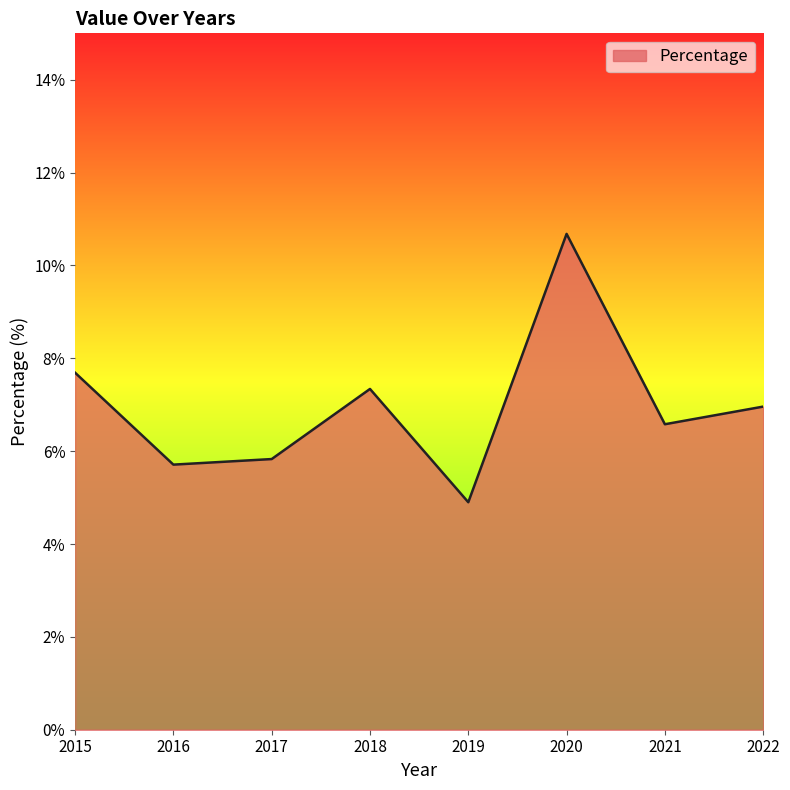

Reading right to left, extract all data points from this chart.

7.0	6.6	10.7	4.9	7.3	5.8	5.7	7.7